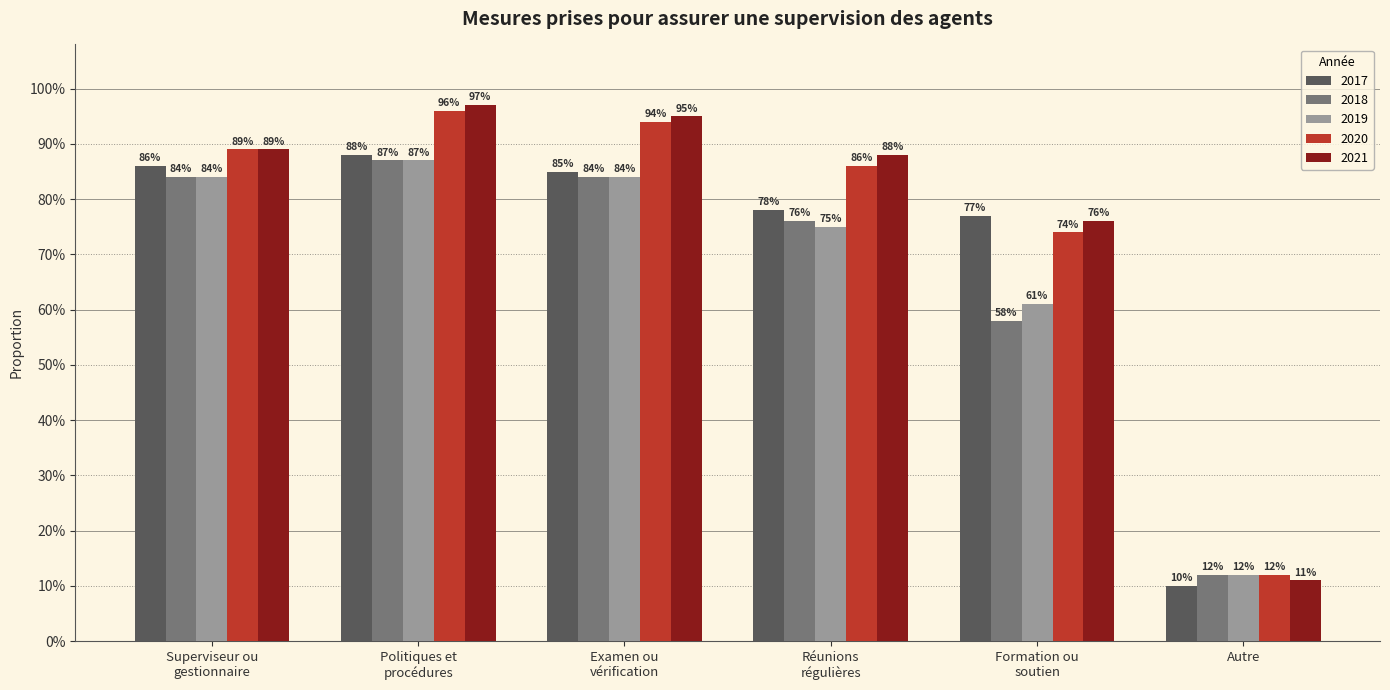

What is the difference between the highest and lowest values at Examen ou
vérification?

0.1